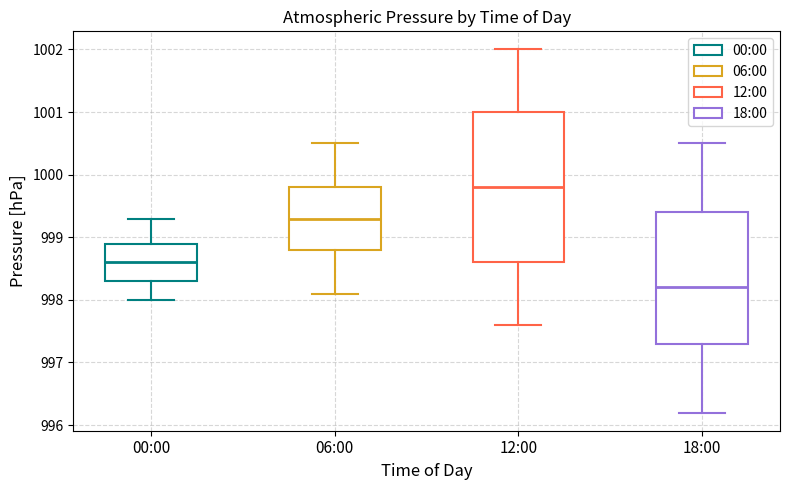

Which box's median line is the lowest?

18:00